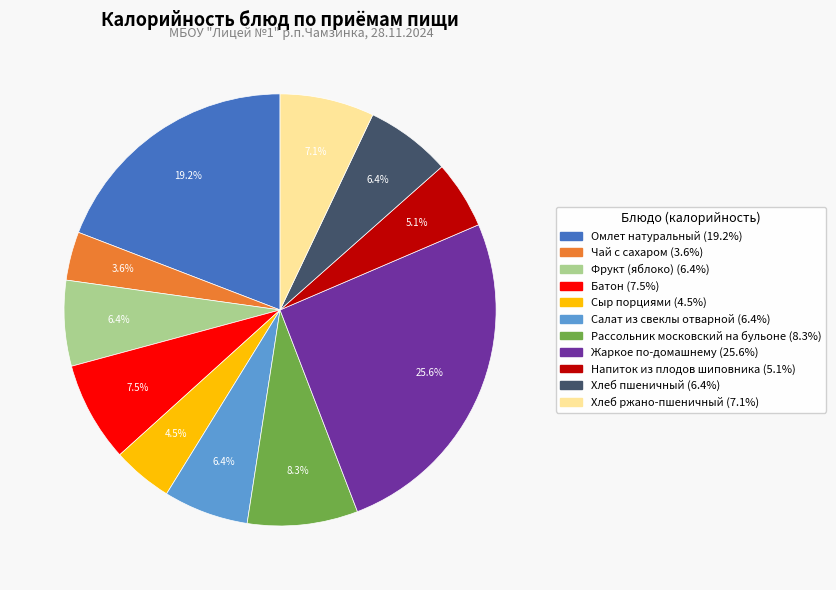

The Фрукт (яблоко) slice represents 1% of the pie. True or false?

False